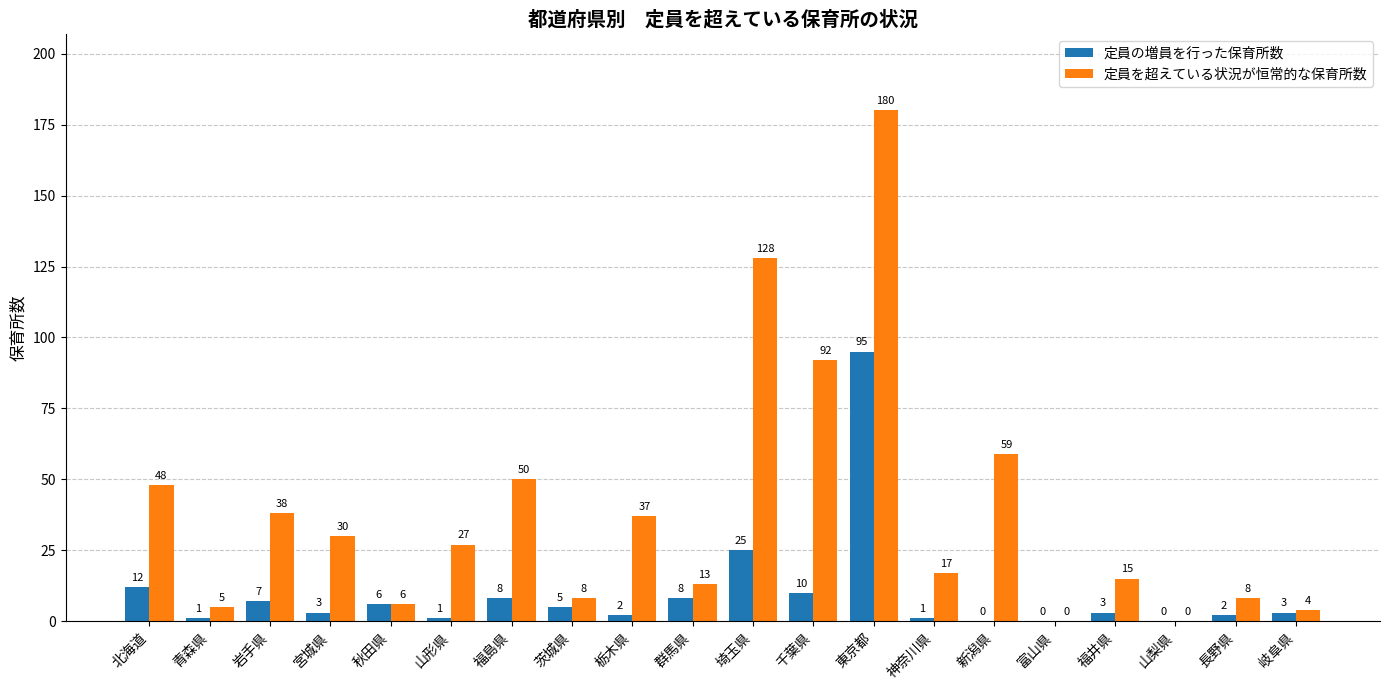

Which series changed the most between 栃木県 and 福井県?

定員を超えている状況が恒常的な保育所数